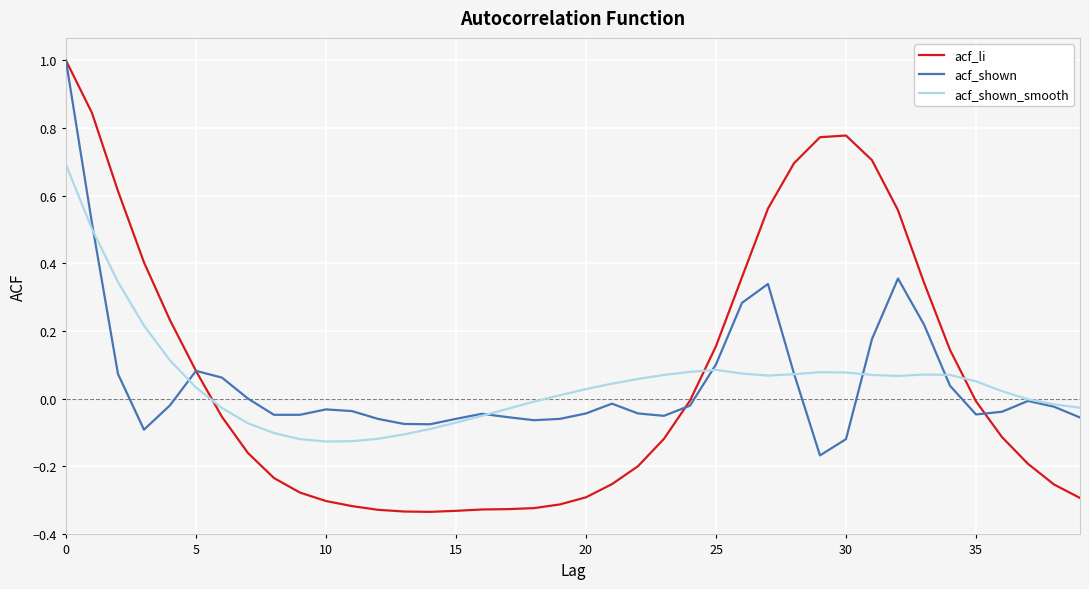

Which series has the largest range (max minus min)?

acf_li